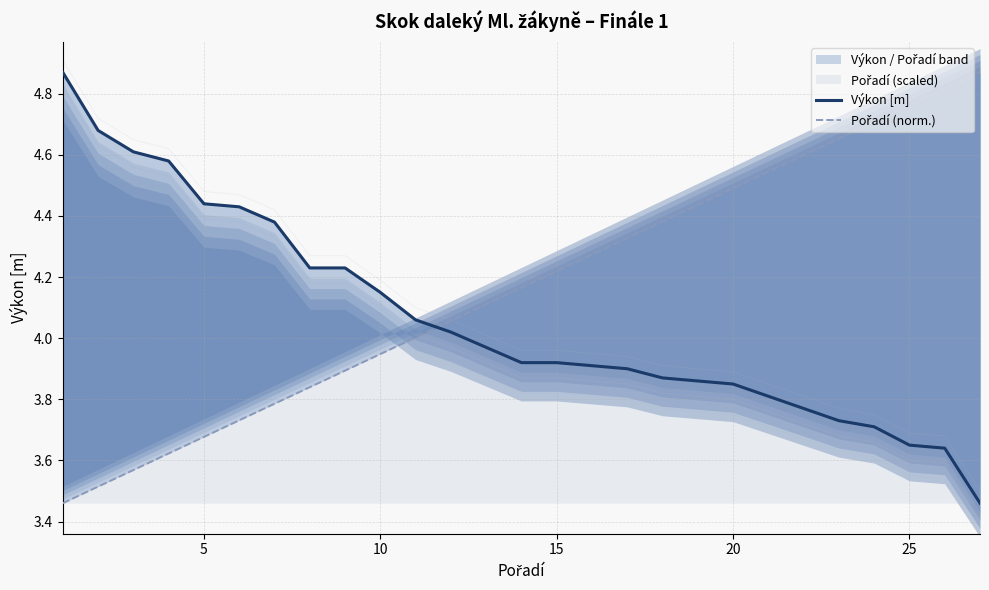

Rank the series by their average value, from highest to lowest.

Pořadí (norm.), Výkon [m]